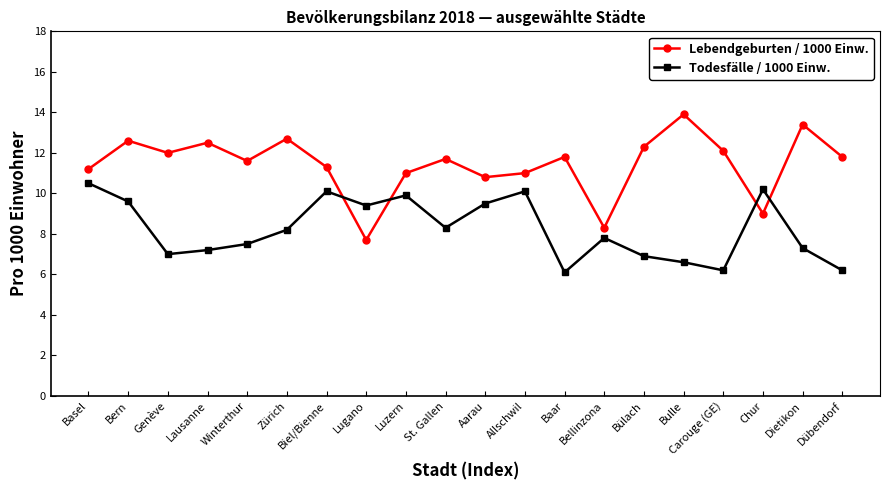

Reading left to right, extract all data points from this chart.

Lebendgeburten / 1000 Einw.: 11.2	12.6	12.0	12.5	11.6	12.7	11.3	7.7	11.0	11.7	10.8	11.0	11.8	8.3	12.3	13.9	12.1	9.0	13.4	11.8
Todesfälle / 1000 Einw.: 10.5	9.6	7.0	7.2	7.5	8.2	10.1	9.4	9.9	8.3	9.5	10.1	6.1	7.8	6.9	6.6	6.2	10.2	7.3	6.2